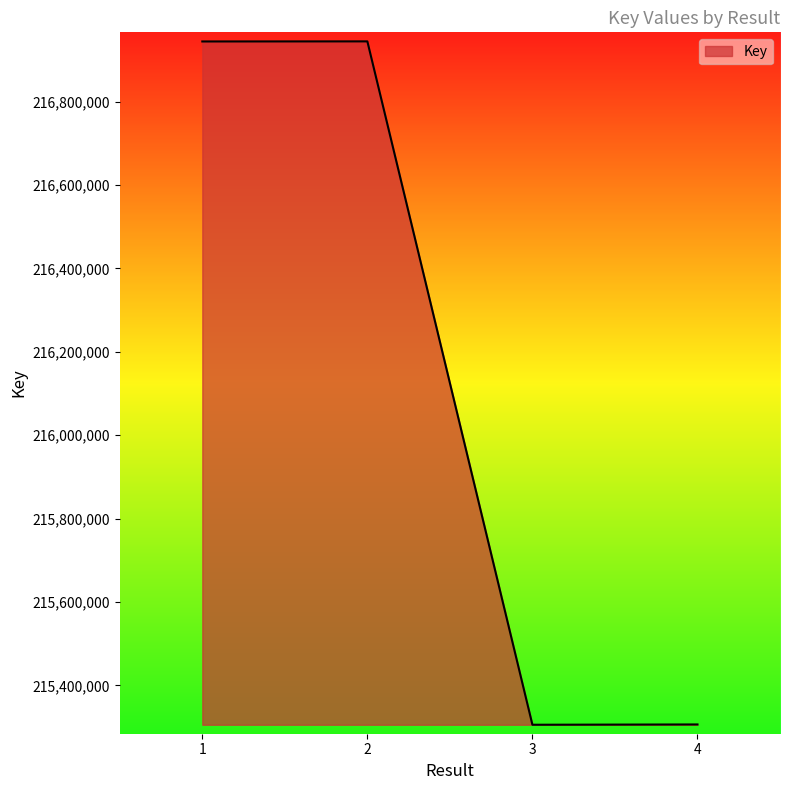

The value at 4 is 215306224. True or false?

True